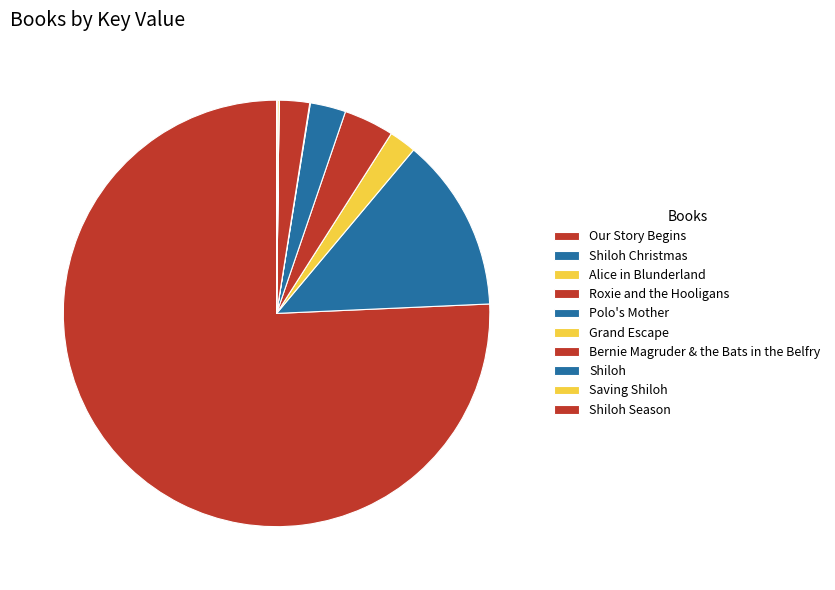

Is there a majority slice in this chart?

Yes